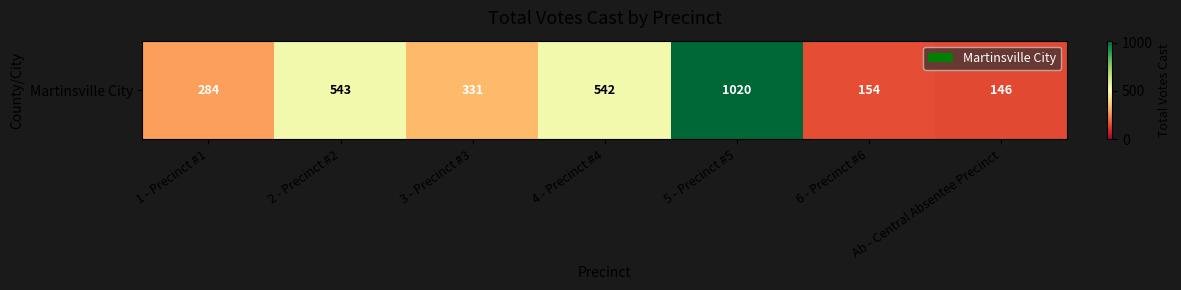

Reading right to left, list all the values displayed in this chart.

Ab - Central Absentee Precinct=146	6 - Precinct #6=154	5 - Precinct #5=1020	4 - Precinct #4=542	3 - Precinct #3=331	2 - Precinct #2=543	1 - Precinct #1=284